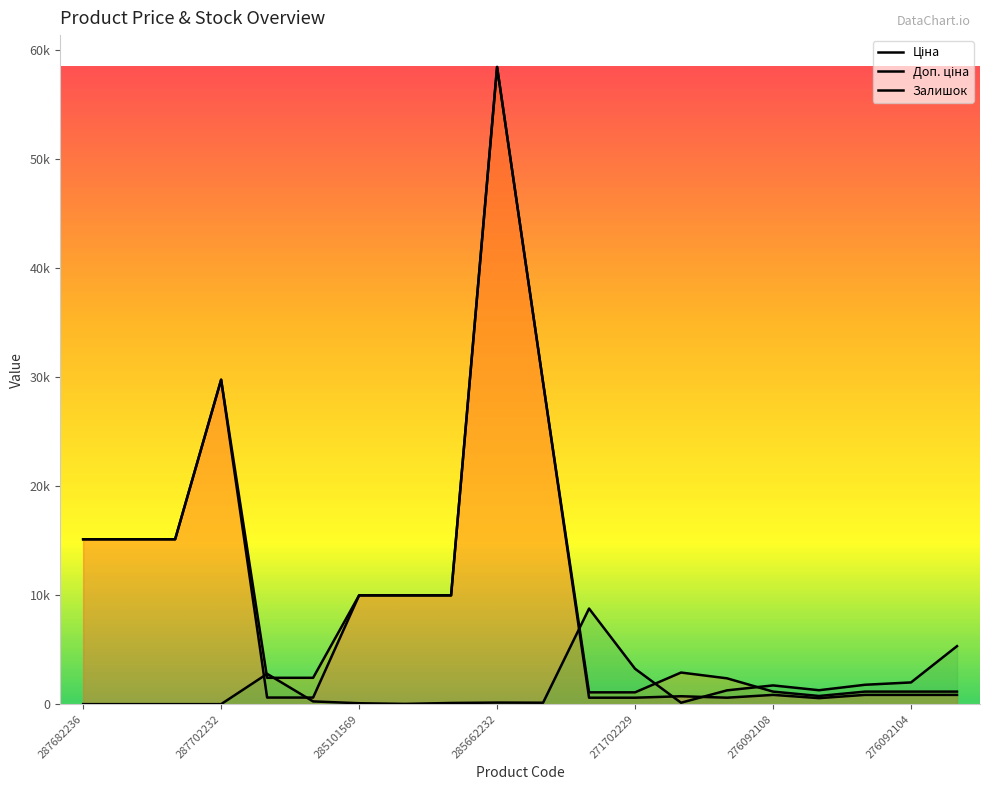

True or false: Доп. ціна and Ціна intersect in this chart.

False